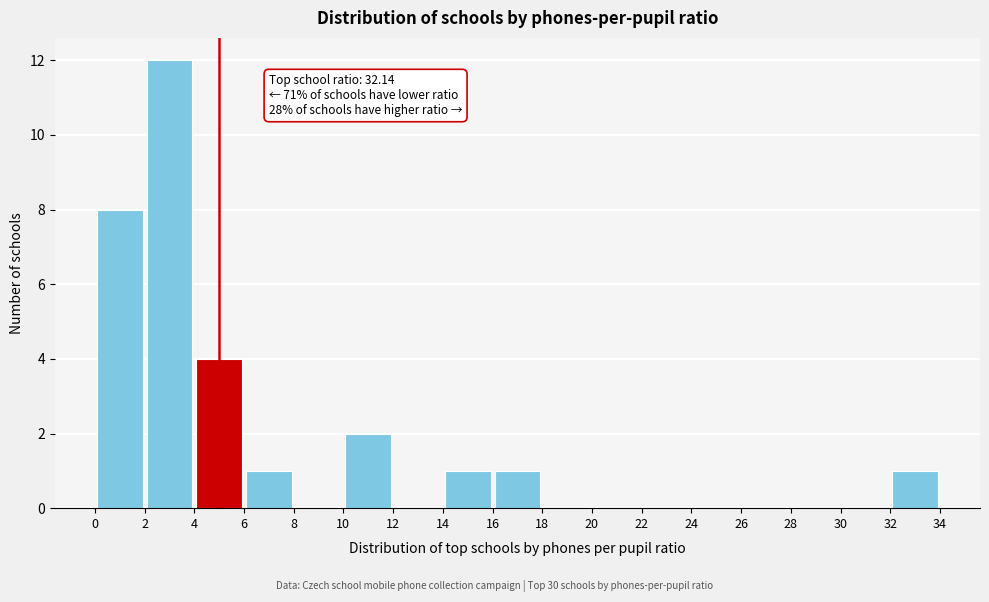

Over which range of the x-axis is the bar tallest?

2 to 4